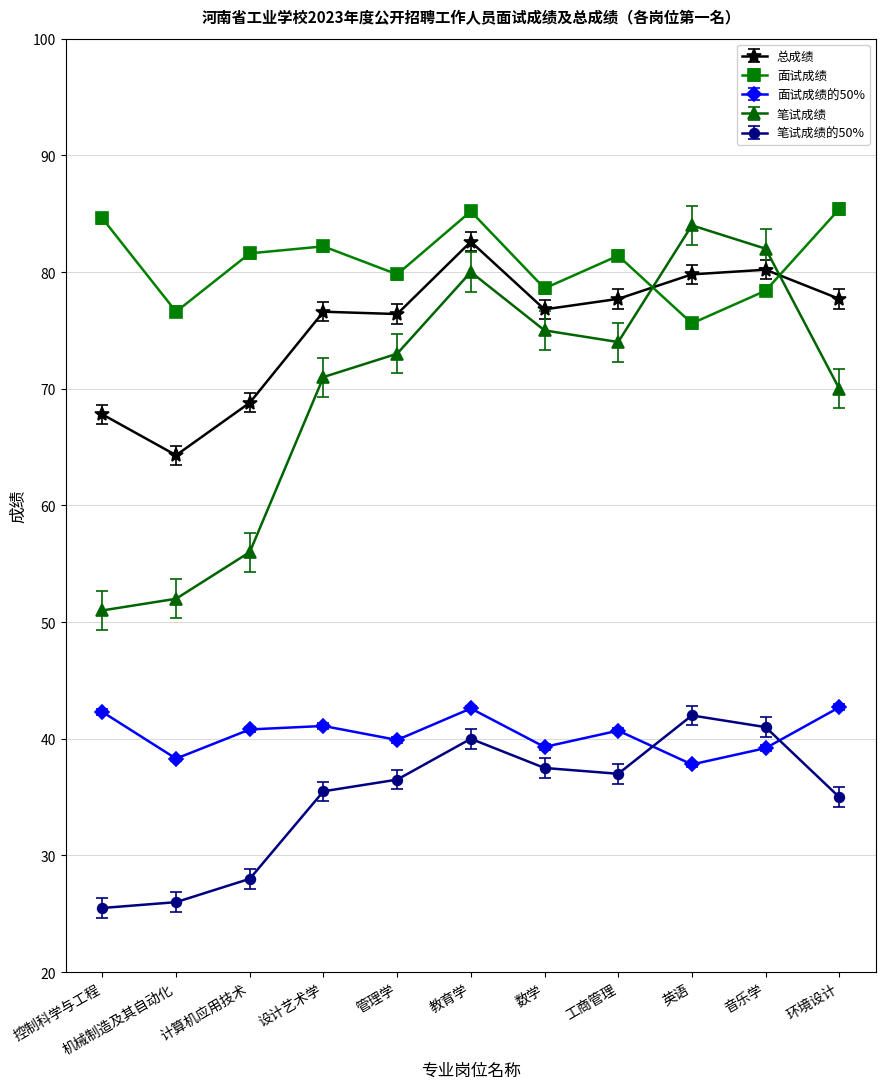

True or false: 总成绩 has a value of 64.3 at 机械制造及其自动化.

True